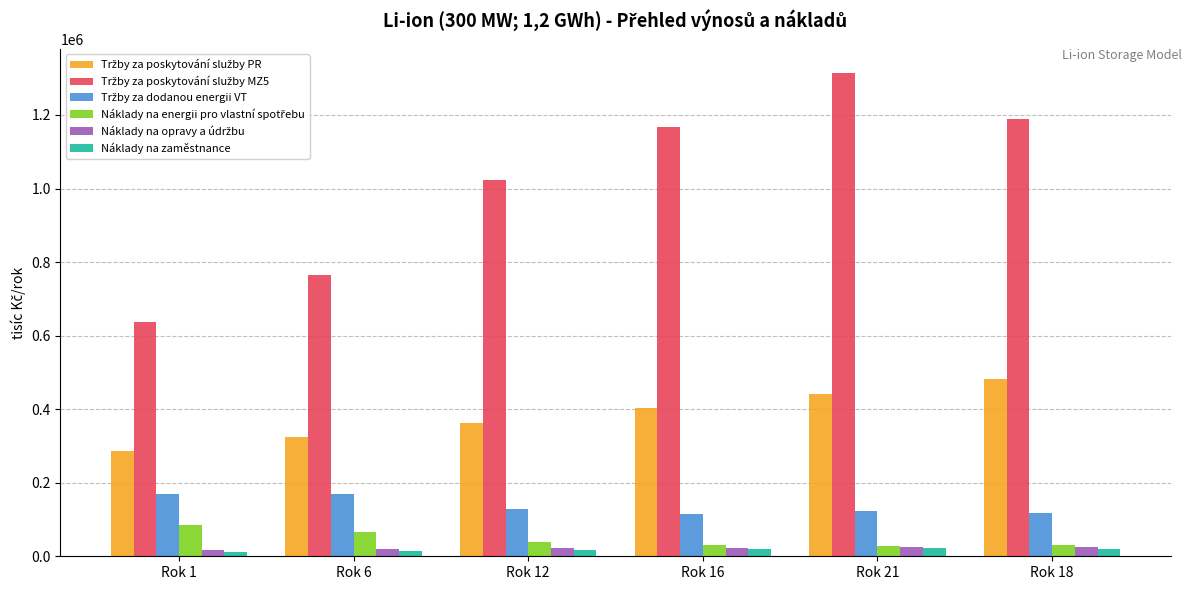

At how many categories does at least one series exceed 738048?

5